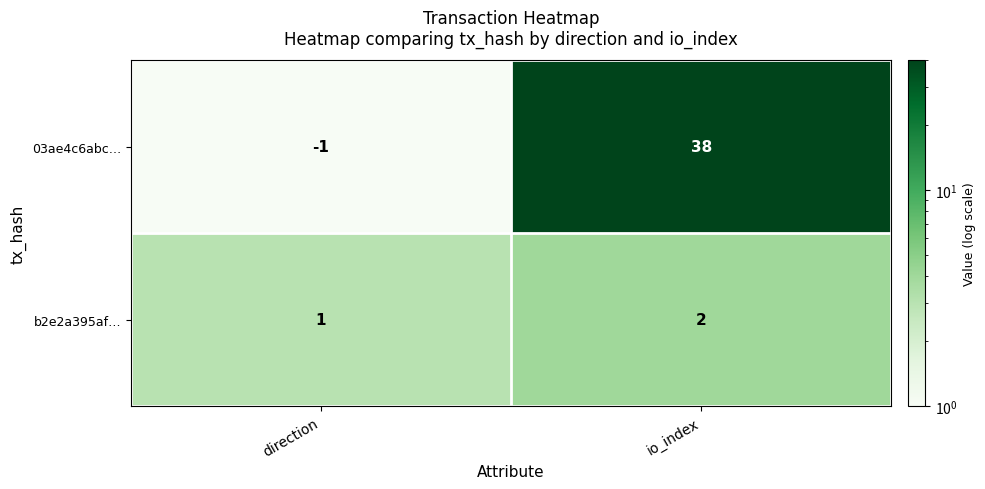

The value of 03ae4c6abc… at io_index is 11. True or false?

False